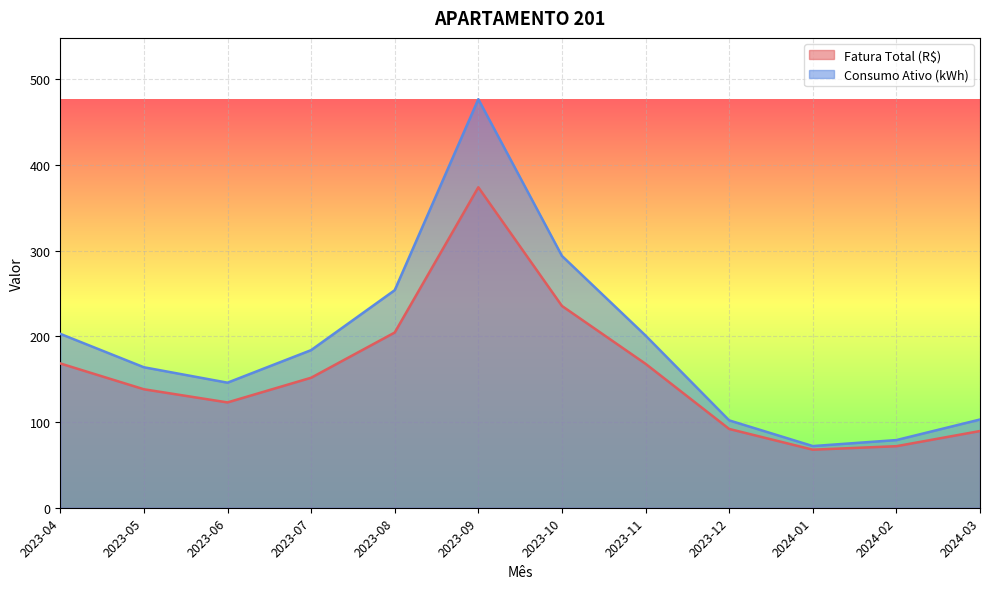

At how many categories does at least one series exceed 309?

1